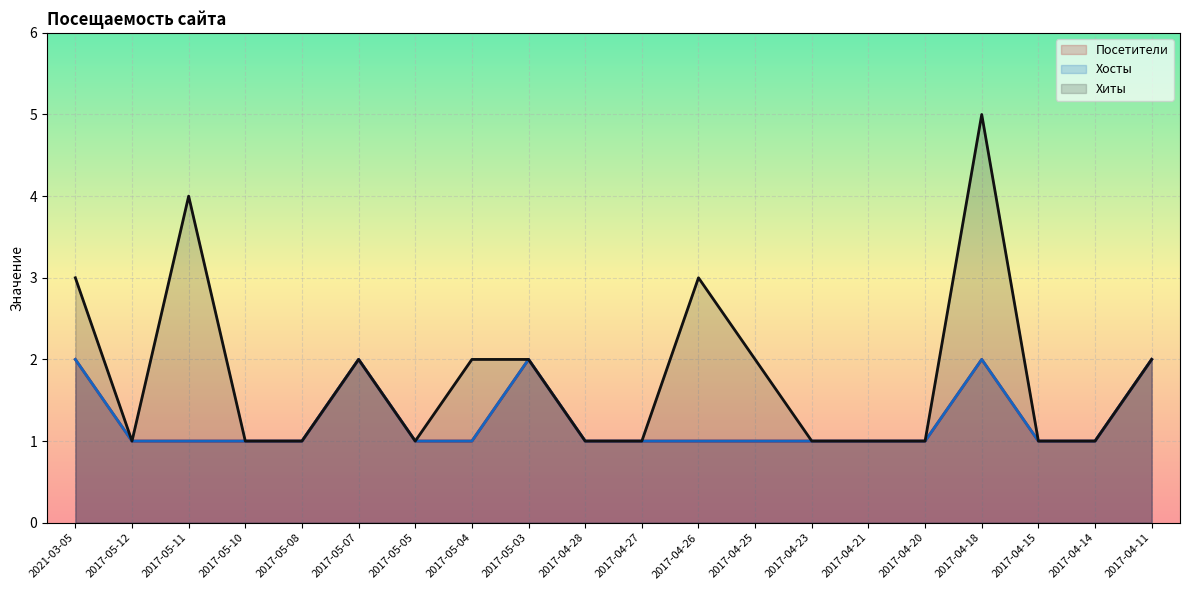

True or false: Посетители has more than 0 points higher than both neighbors.

True